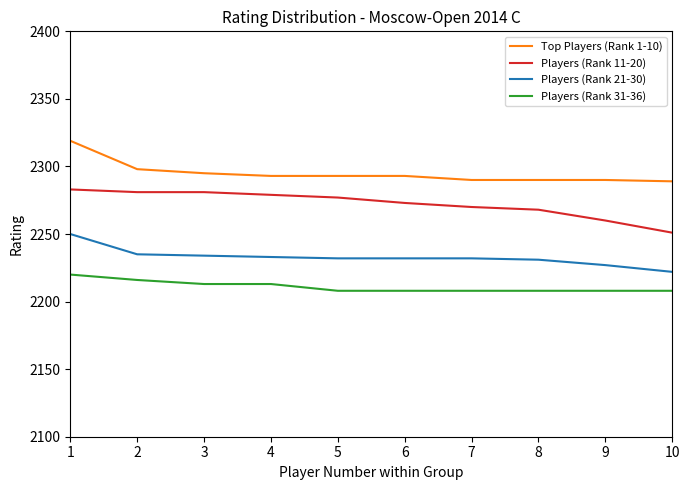

What is the highest value of the Players (Rank 11-20) series?

2283